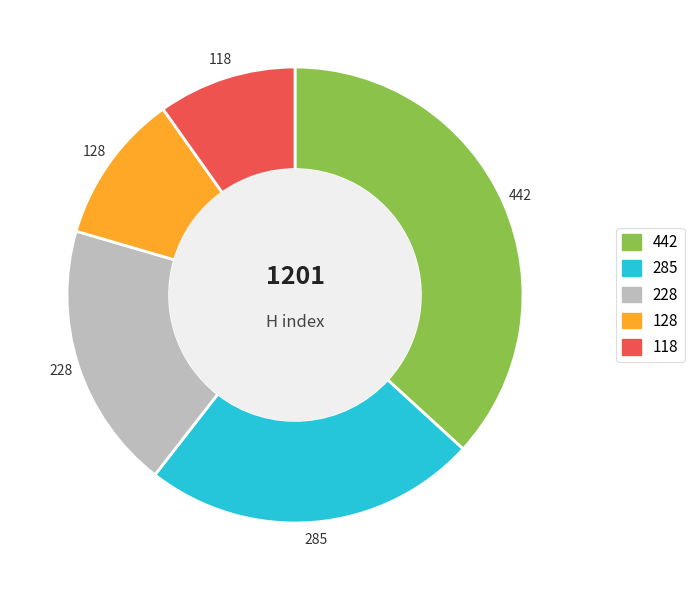

Does any single category account for the majority?

No